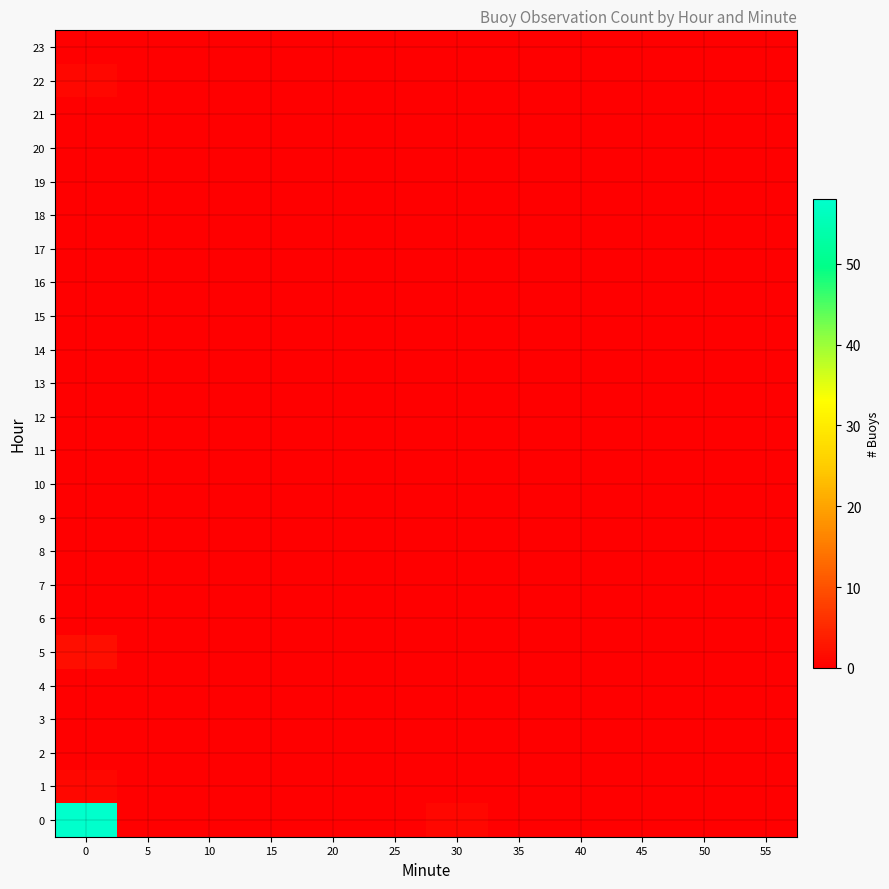

Reading right to left, extract all data points from this chart.

0: 55=0	50=0	45=0	40=0	35=0	30=1	25=0	20=0	15=0	10=0	5=0	0=58
1: 55=0	50=0	45=0	40=0	35=0	30=0	25=0	20=0	15=0	10=0	5=0	0=1
2: 55=0	50=0	45=0	40=0	35=0	30=0	25=0	20=0	15=0	10=0	5=0	0=0
3: 55=0	50=0	45=0	40=0	35=0	30=0	25=0	20=0	15=0	10=0	5=0	0=0
4: 55=0	50=0	45=0	40=0	35=0	30=0	25=0	20=0	15=0	10=0	5=0	0=0
5: 55=0	50=0	45=0	40=0	35=0	30=0	25=0	20=0	15=0	10=0	5=0	0=2
6: 55=0	50=0	45=0	40=0	35=0	30=0	25=0	20=0	15=0	10=0	5=0	0=0
7: 55=0	50=0	45=0	40=0	35=0	30=0	25=0	20=0	15=0	10=0	5=0	0=0
8: 55=0	50=0	45=0	40=0	35=0	30=0	25=0	20=0	15=0	10=0	5=0	0=0
9: 55=0	50=0	45=0	40=0	35=0	30=0	25=0	20=0	15=0	10=0	5=0	0=0
10: 55=0	50=0	45=0	40=0	35=0	30=0	25=0	20=0	15=0	10=0	5=0	0=0
11: 55=0	50=0	45=0	40=0	35=0	30=0	25=0	20=0	15=0	10=0	5=0	0=0
12: 55=0	50=0	45=0	40=0	35=0	30=0	25=0	20=0	15=0	10=0	5=0	0=0
13: 55=0	50=0	45=0	40=0	35=0	30=0	25=0	20=0	15=0	10=0	5=0	0=0
14: 55=0	50=0	45=0	40=0	35=0	30=0	25=0	20=0	15=0	10=0	5=0	0=0
15: 55=0	50=0	45=0	40=0	35=0	30=0	25=0	20=0	15=0	10=0	5=0	0=0
16: 55=0	50=0	45=0	40=0	35=0	30=0	25=0	20=0	15=0	10=0	5=0	0=0
17: 55=0	50=0	45=0	40=0	35=0	30=0	25=0	20=0	15=0	10=0	5=0	0=0
18: 55=0	50=0	45=0	40=0	35=0	30=0	25=0	20=0	15=0	10=0	5=0	0=0
19: 55=0	50=0	45=0	40=0	35=0	30=0	25=0	20=0	15=0	10=0	5=0	0=0
20: 55=0	50=0	45=0	40=0	35=0	30=0	25=0	20=0	15=0	10=0	5=0	0=0
21: 55=0	50=0	45=0	40=0	35=0	30=0	25=0	20=0	15=0	10=0	5=0	0=0
22: 55=0	50=0	45=0	40=0	35=0	30=0	25=0	20=0	15=0	10=0	5=0	0=1
23: 55=0	50=0	45=0	40=0	35=0	30=0	25=0	20=0	15=0	10=0	5=0	0=0